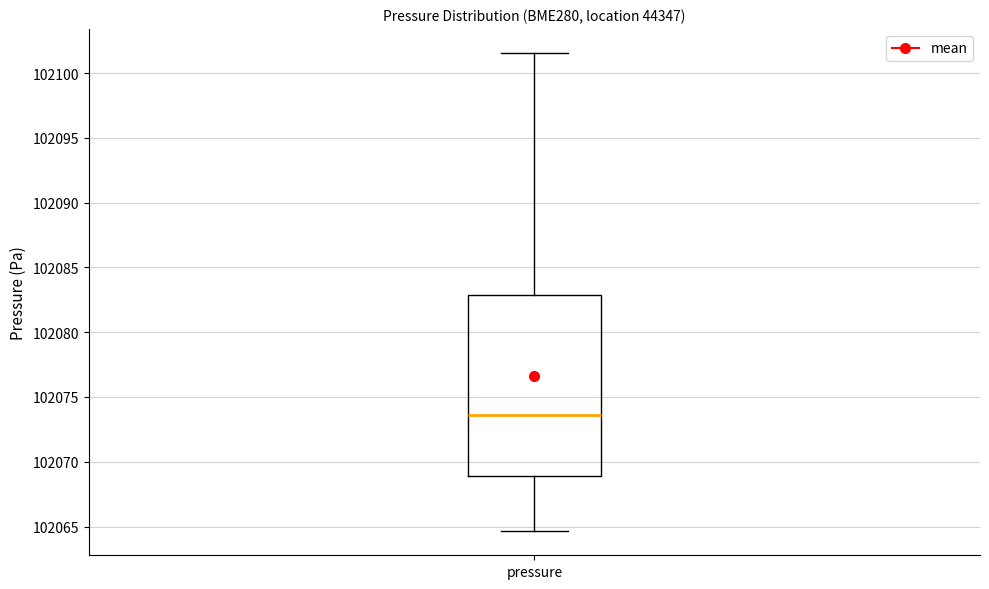

Read this box plot against the y-axis: the position of the median line, the range covered by the box, and the ends of both whiskers. The values are not printed on the chart, so give them approximately, as read against the axis.

median 102073.5, box 102069.0 to 102083.0, whiskers 102064.5 to 102101.5